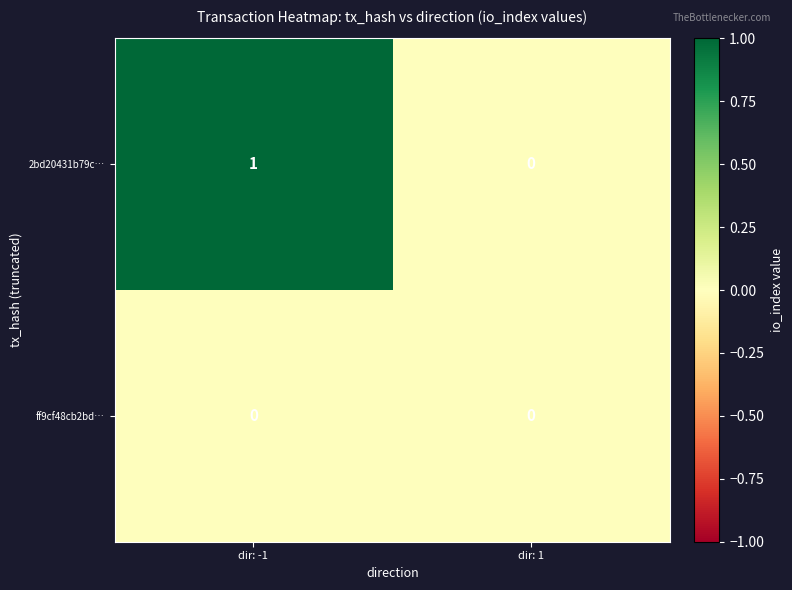

At dir: -1, list the series in order from largest to smallest.

2bd20431b79c…, ff9cf48cb2bd…